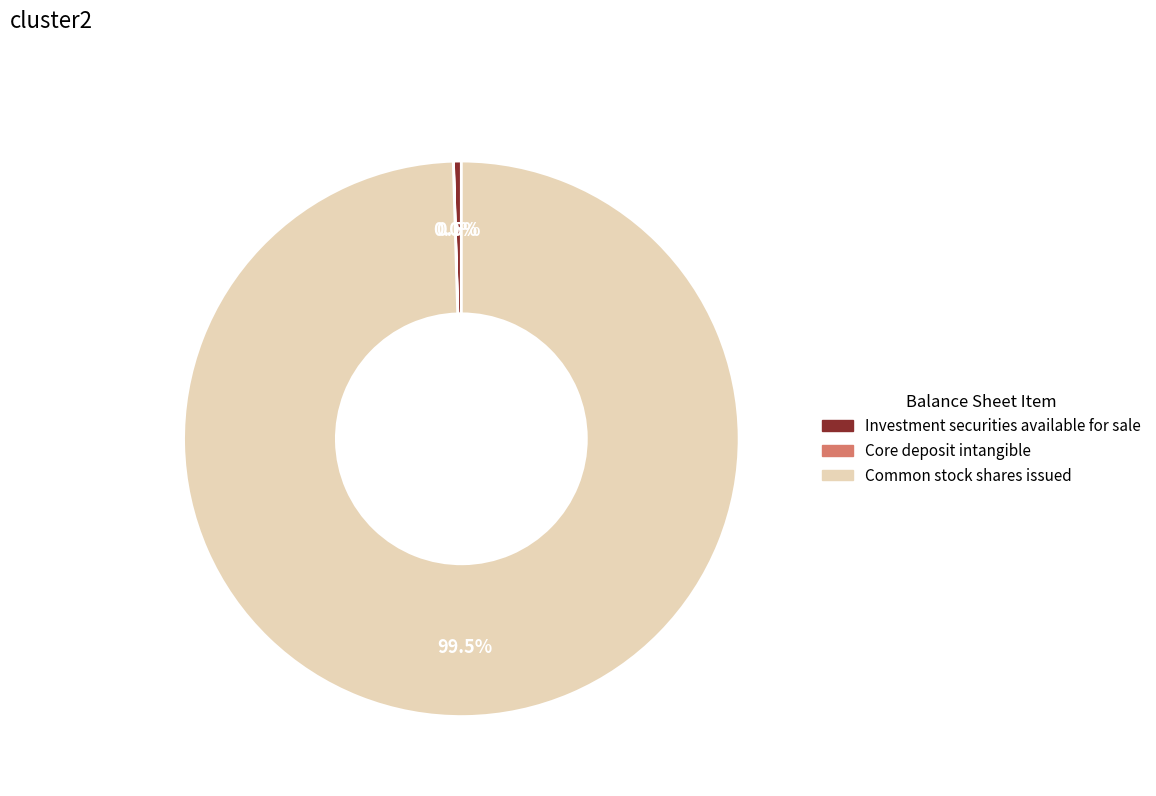

Which slice is the largest?

Common stock shares issued